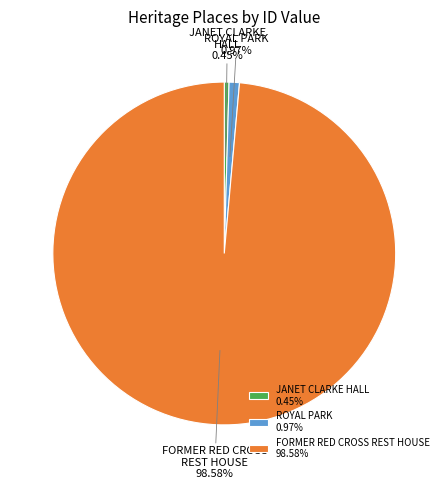

Is the sum of ROYAL PARK 0.97% and JANET CLARKE HALL 0.45% greater than half?

No